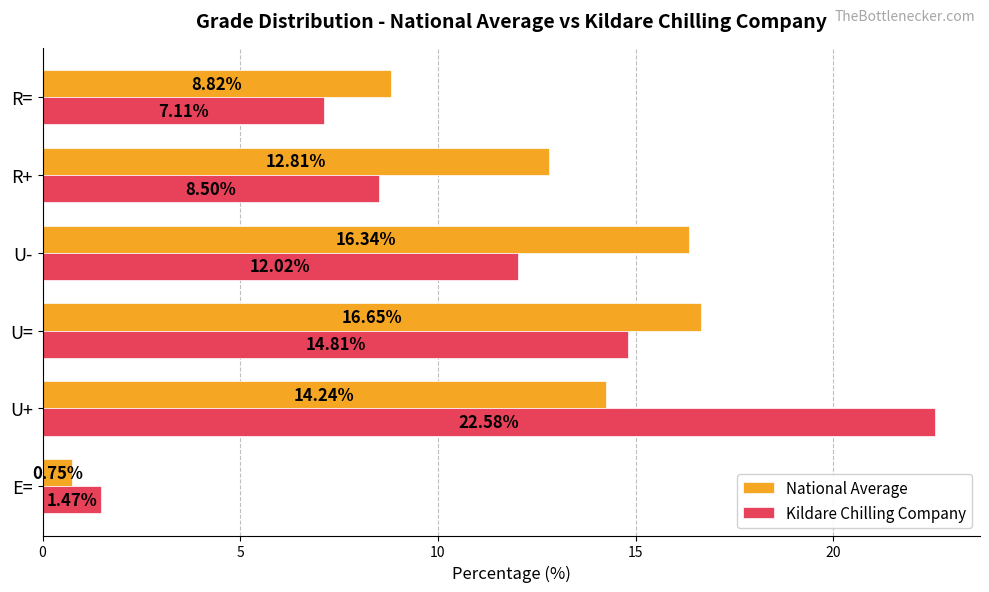

Which series has the largest total across all categories?

National Average